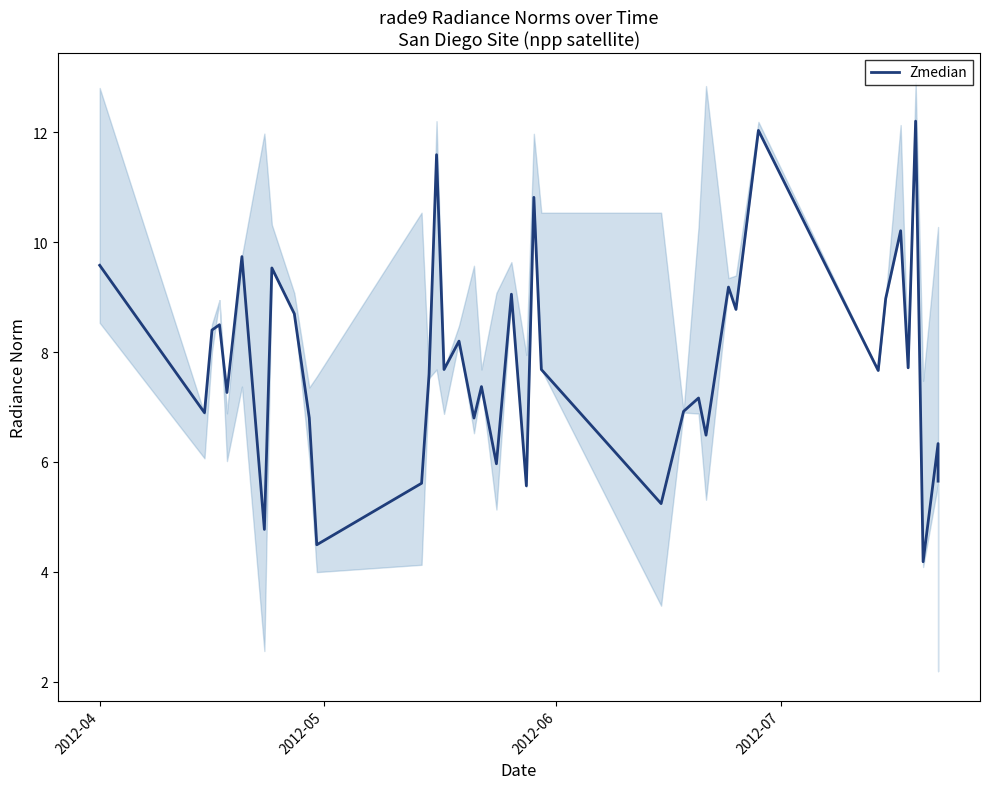

Reading right to left, what are all the values shown in this chart?

5.7	6.3	4.2	12.2	7.7	10.2	9.0	7.7	12.0	8.8	9.2	6.5	7.2	6.9	5.2	7.7	10.8	5.6	9.1	6.0	7.4	6.8	8.2	7.7	11.6	7.6	5.6	4.5	6.8	8.7	9.5	4.8	9.7	7.3	8.5	8.4	6.9	9.6